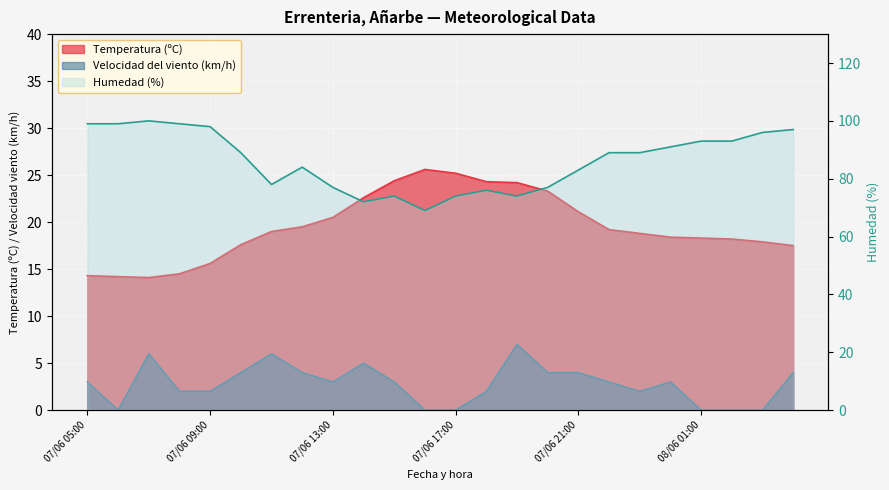

What position from the right is 08/06 00:00?

5